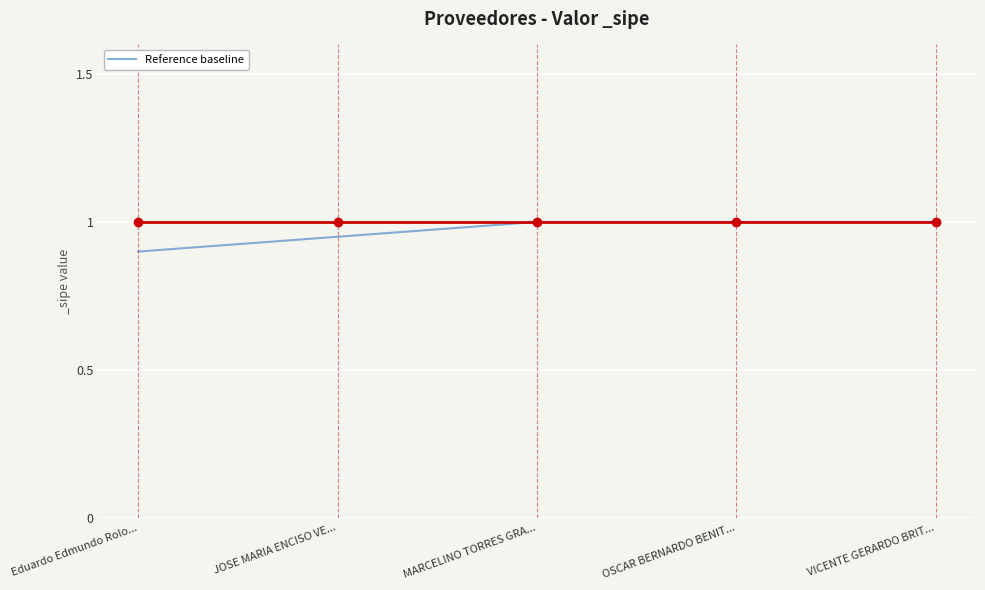

Where is the data nearest to the value 0?

Eduardo Edmundo Rolo...